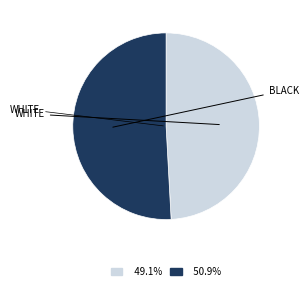

Is there any slice that represents more than half of the pie?

Yes